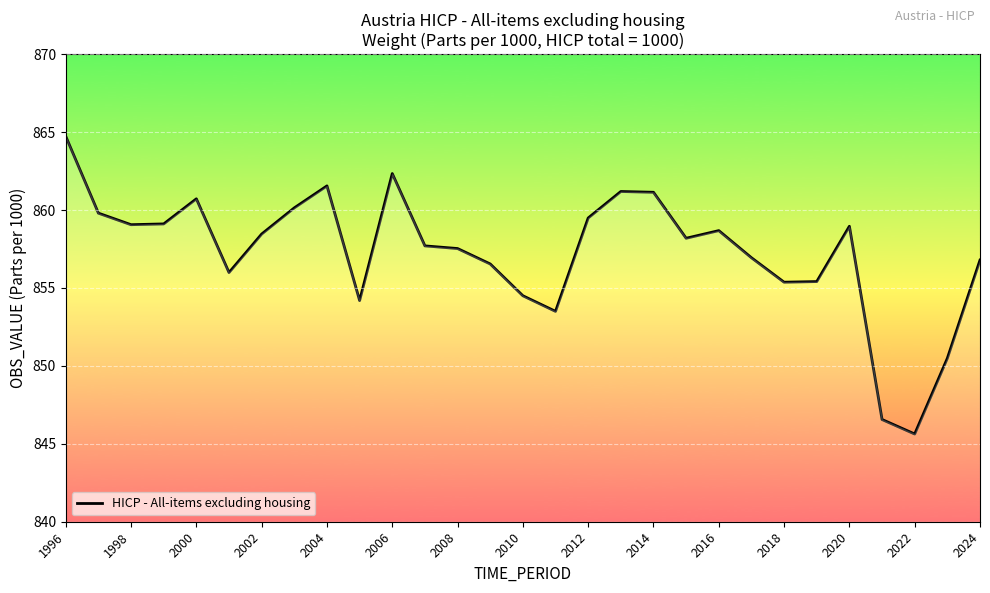

What is the smallest value displayed?

845.6